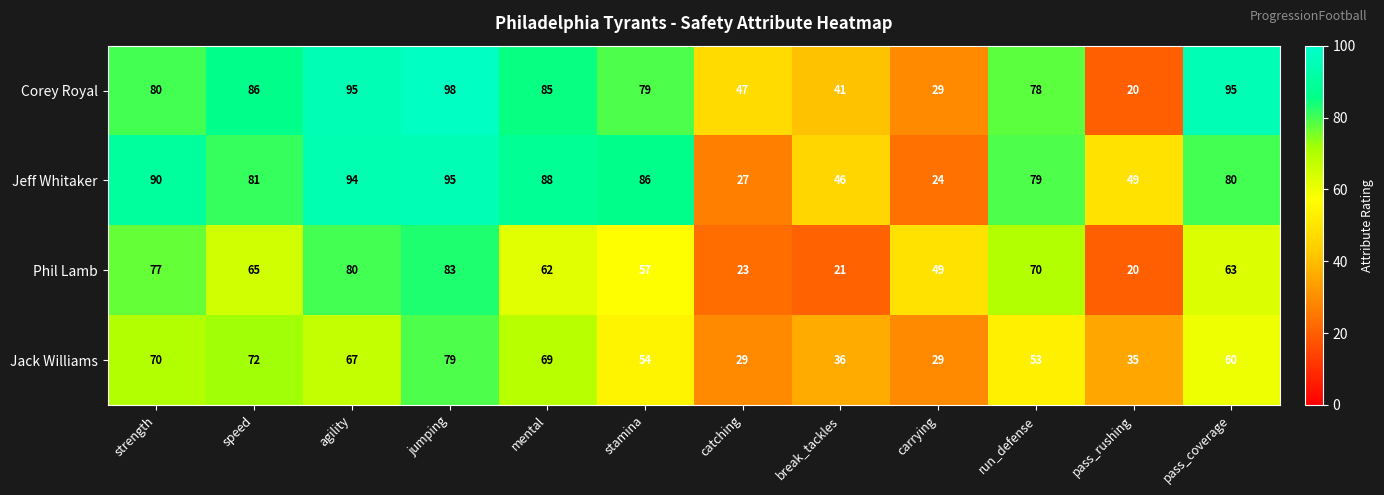

The Phil Lamb series shows 73 at carrying. True or false?

False